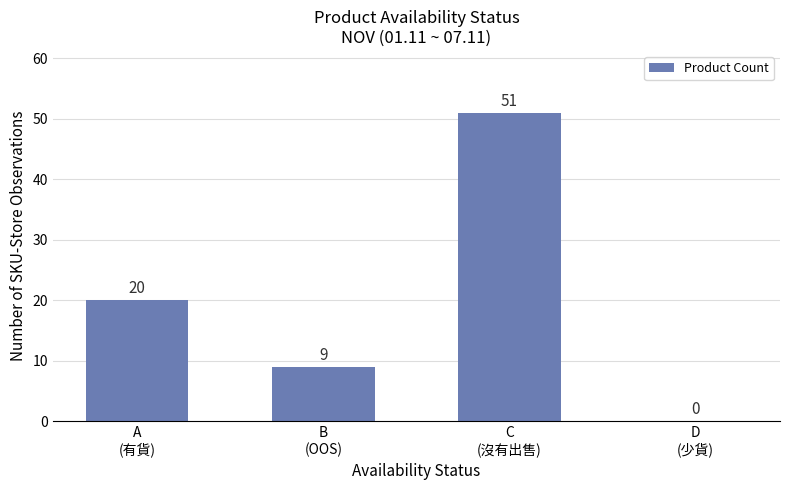

Are the bars horizontal?

No